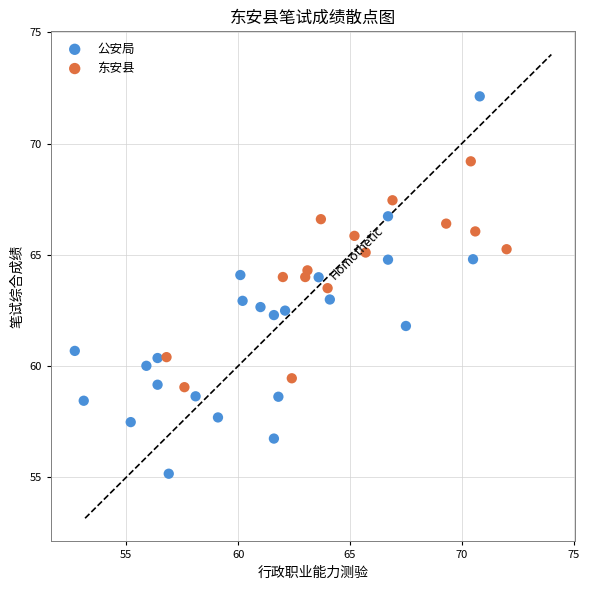

Which series has the largest Y range (max minus min)?

公安局